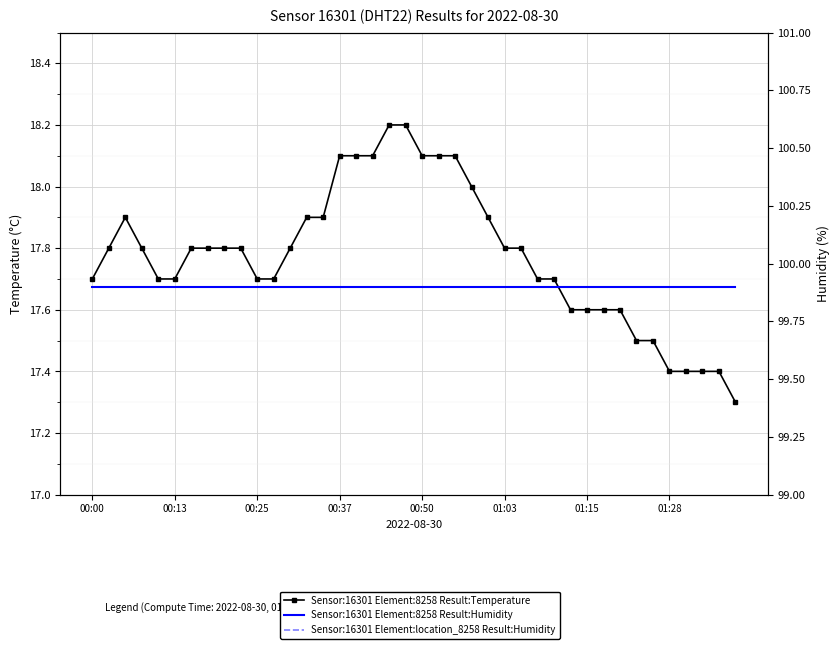

True or false: Sensor:16301 Element:location_8258 Result:Humidity and Sensor:16301 Element:8258 Result:Humidity cross at least once.

False